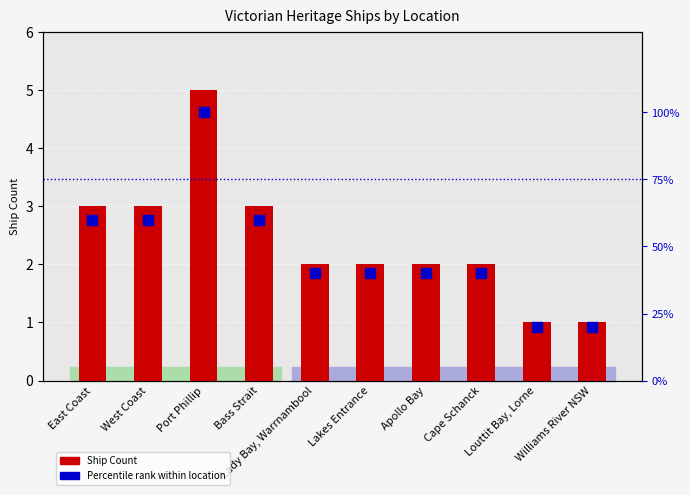

What value does the Ship Count series have at Bass Strait?

3